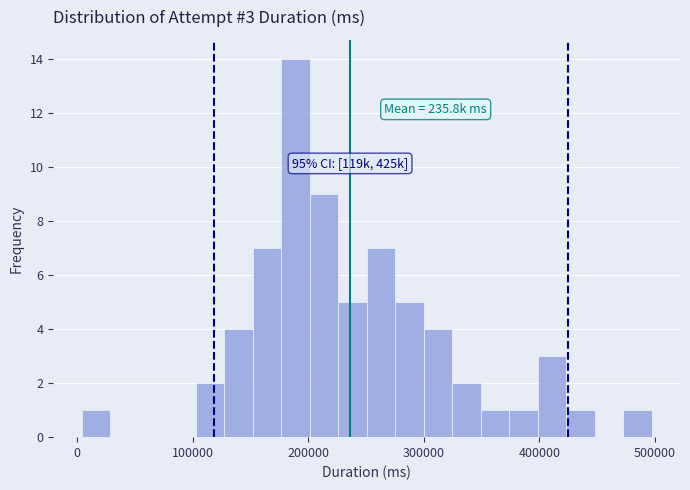

Read against the x-axis, roughly where is the centre of the tallest bar?

190000